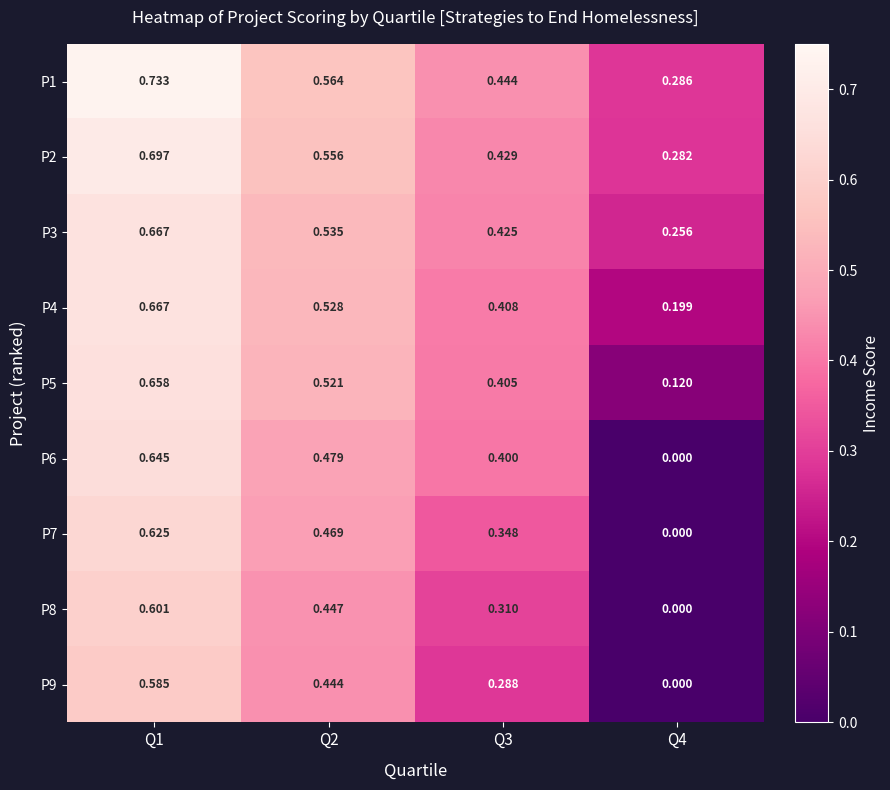

Is the value of P9 at Q3 greater than the value of P7 at Q1?

No